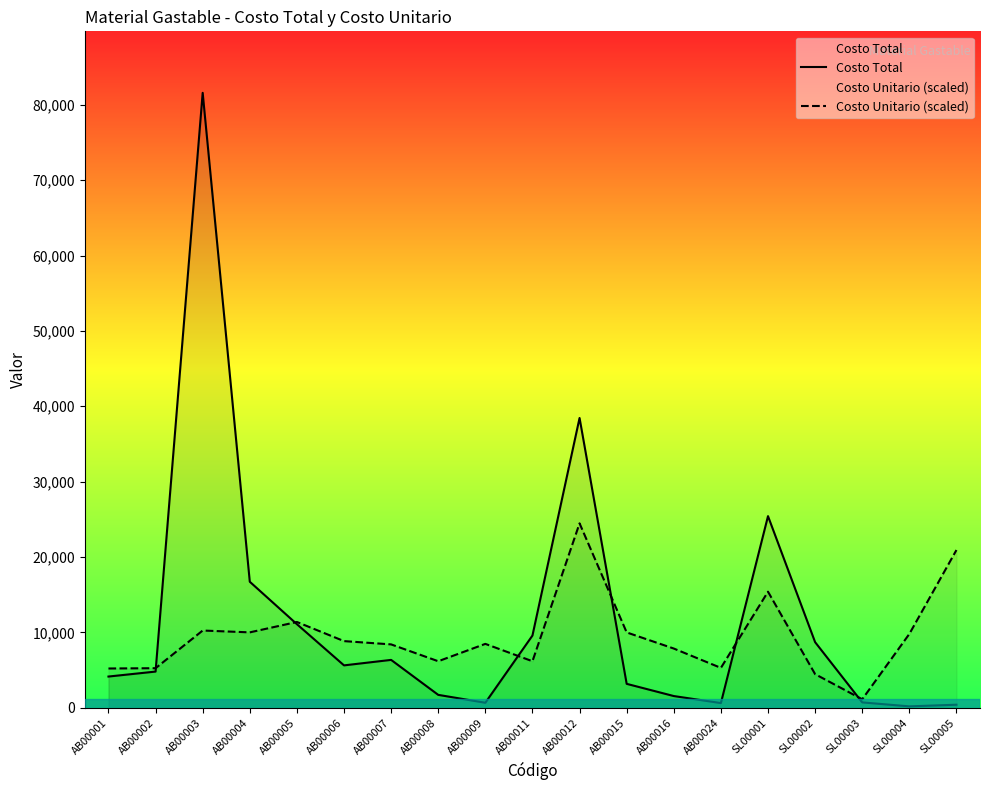

Which category has the highest value in the Costo Total series?

AB00003